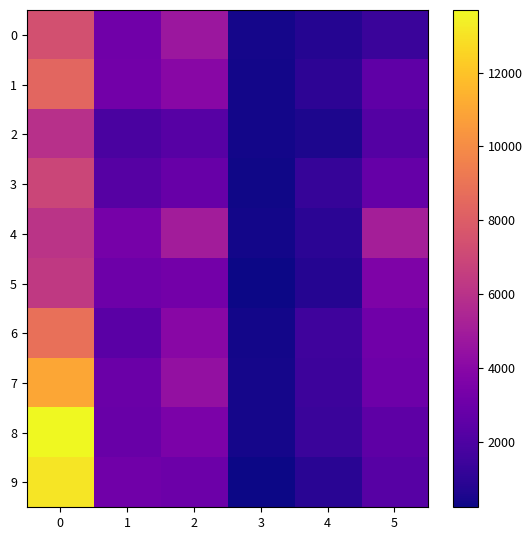

Reading left to right, list all the values displayed in this chart.

0: 0=7403	1=3160	2=4696	3=379	4=761	5=1373
1: 0=8389	1=3175	2=3970	3=366	4=993	5=2574
2: 0=5944	1=1891	2=2308	3=336	4=574	5=2196
3: 0=6939	1=2225	2=2824	3=305	4=1250	5=2762
4: 0=6089	1=3343	2=5002	3=334	4=930	5=5078
5: 0=6332	1=3040	2=3246	3=219	4=757	5=3609
6: 0=8813	1=2388	2=3960	3=334	4=1505	5=3118
7: 0=10979	1=2939	2=4391	3=397	4=1457	5=3054
8: 0=13699	1=2879	2=3492	3=420	4=1354	5=2487
9: 0=13103	1=3159	2=2970	3=252	4=875	5=2281